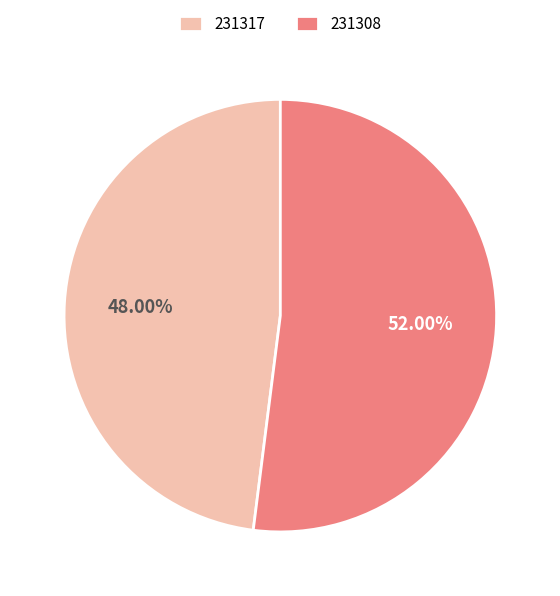

To the nearest percent, what is the difference between the 231317 and 231308 slice percentages?

4%